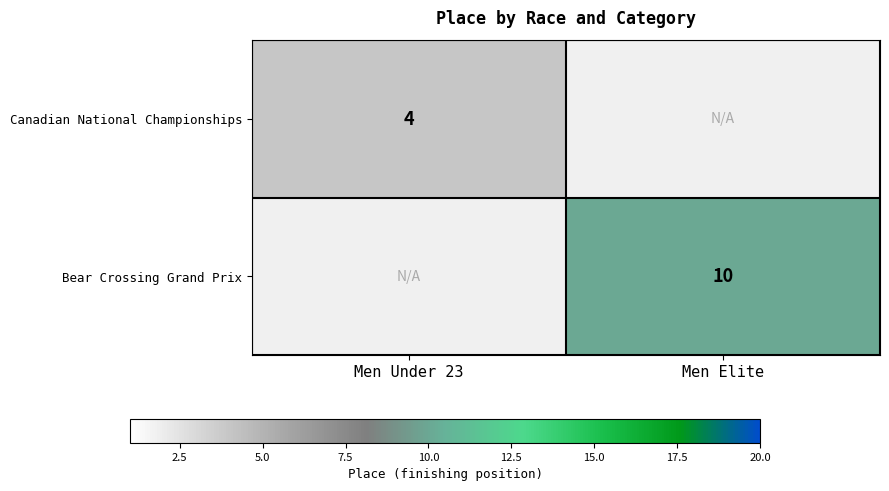

Between Men Elite and Men Under 23, which is larger?

Men Under 23